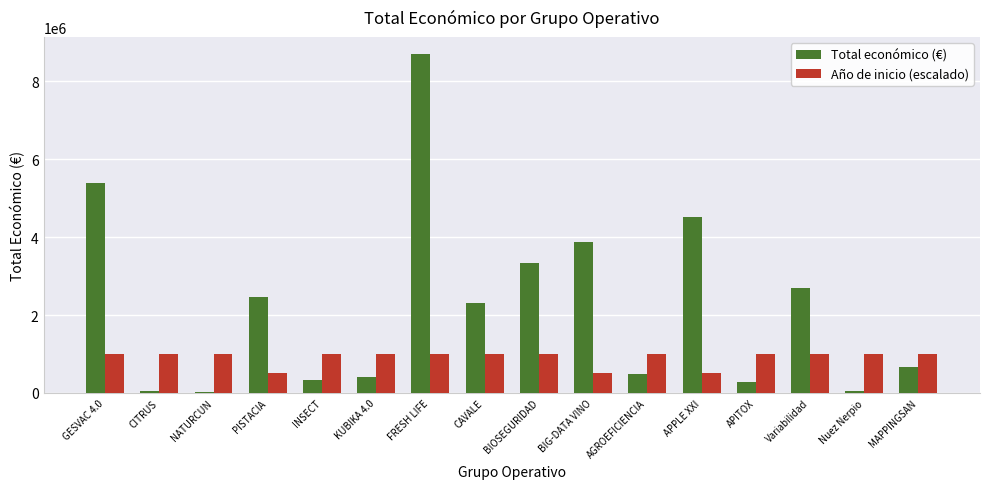

Where is Total económico (€) nearest to the value 4360582?

APPLE XXI